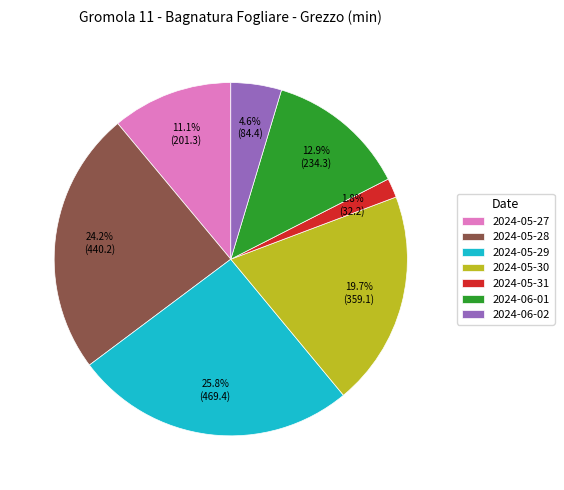

To the nearest percent, what percentage of the pie is 2024-06-01?

13%